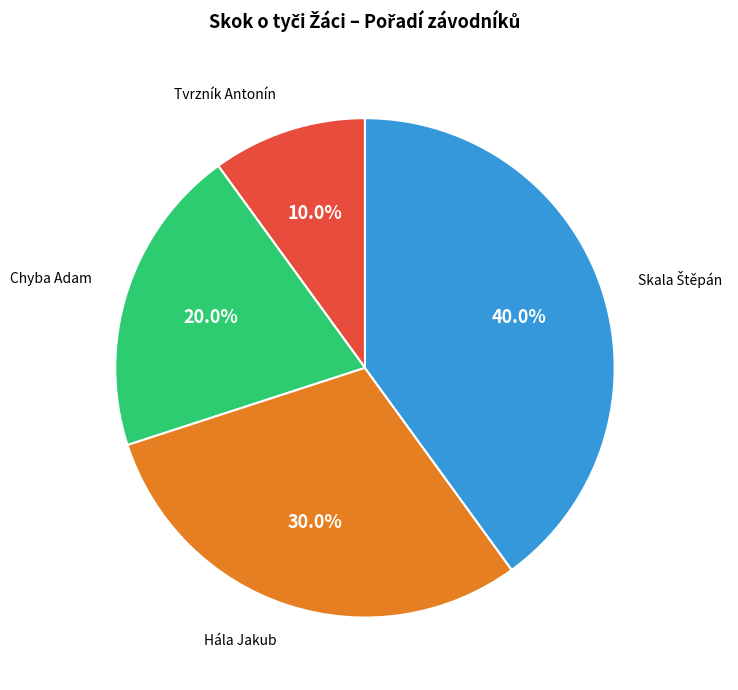

Is there any slice that represents more than half of the pie?

No